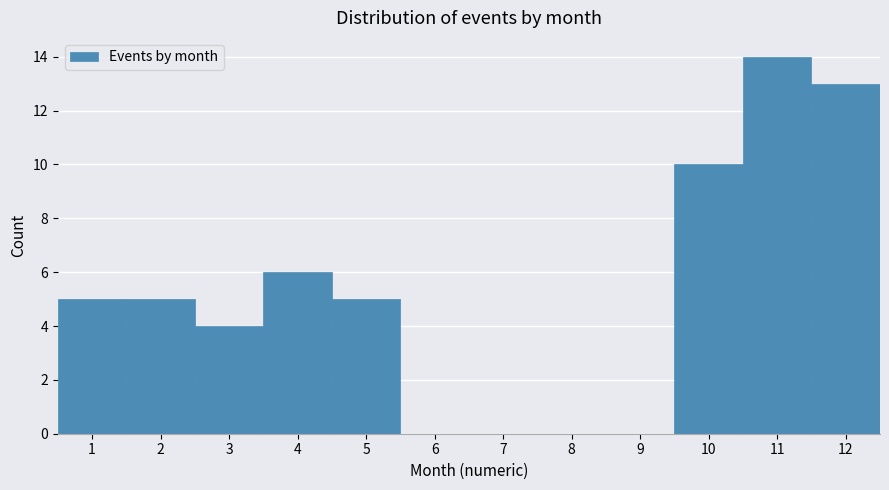

Reading left to right, list every bar in this chart as the range it spans on the x-axis followed by its height. The values are not printed on the chart, so give them approximately, as read against the axis.

0.5 to 1.5: 5
1.5 to 2.5: 5
2.5 to 3.5: 4
3.5 to 4.5: 6
4.5 to 5.5: 5
5.5 to 6.5: 0
6.5 to 7.5: 0
7.5 to 8.5: 0
8.5 to 9.5: 0
9.5 to 10.5: 10
10.5 to 11.5: 14
11.5 to 12.5: 13